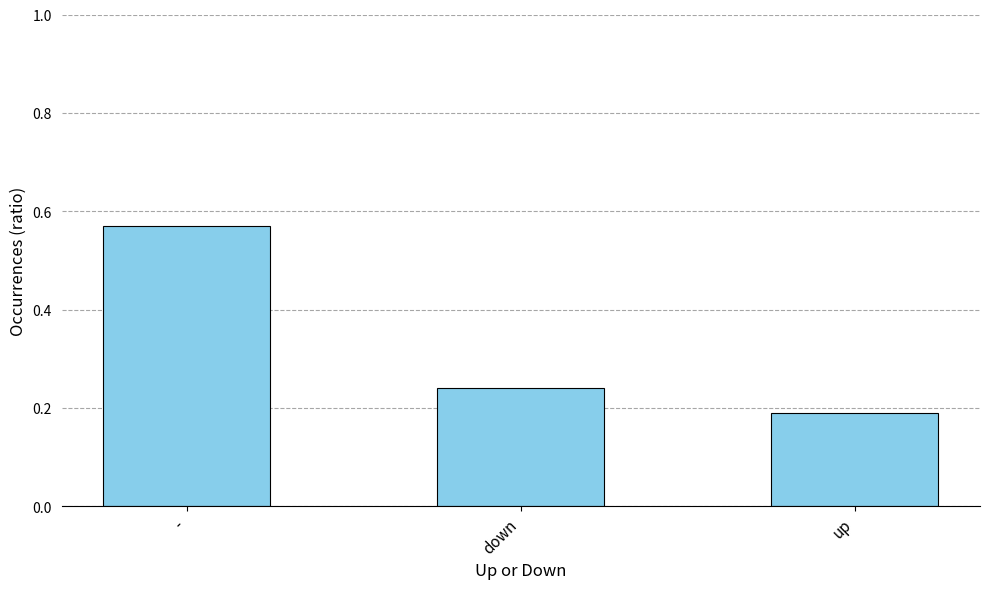

Are the bars horizontal?

No